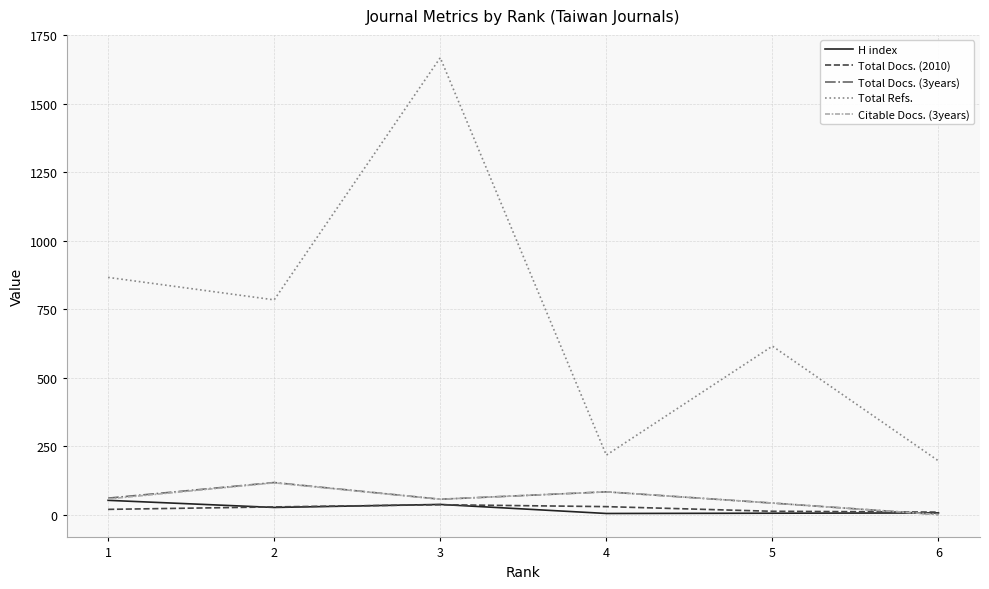

Which series has the largest total across all categories?

Total Refs.